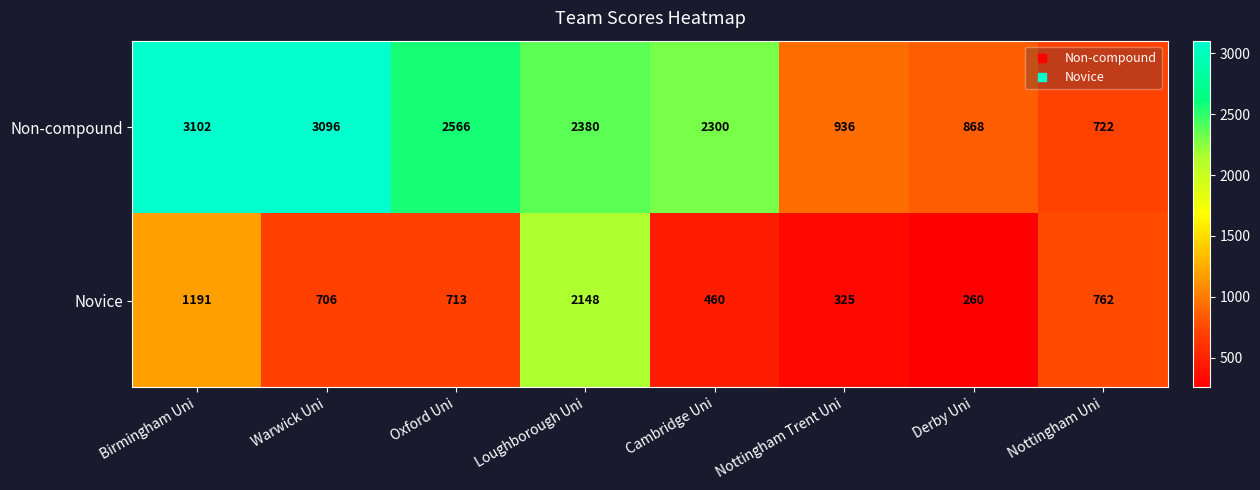

Which series has the widest spread of values?

Non-compound